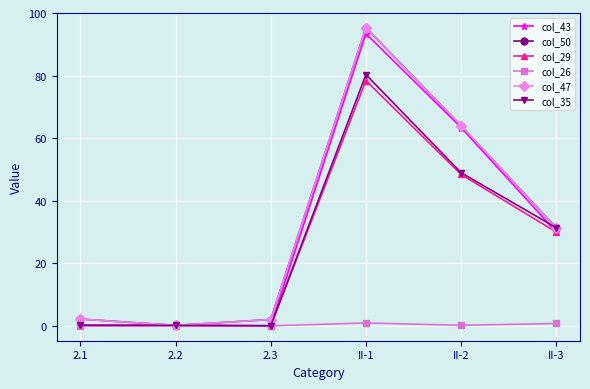

At which category is the sum across all series the highest?

II-1